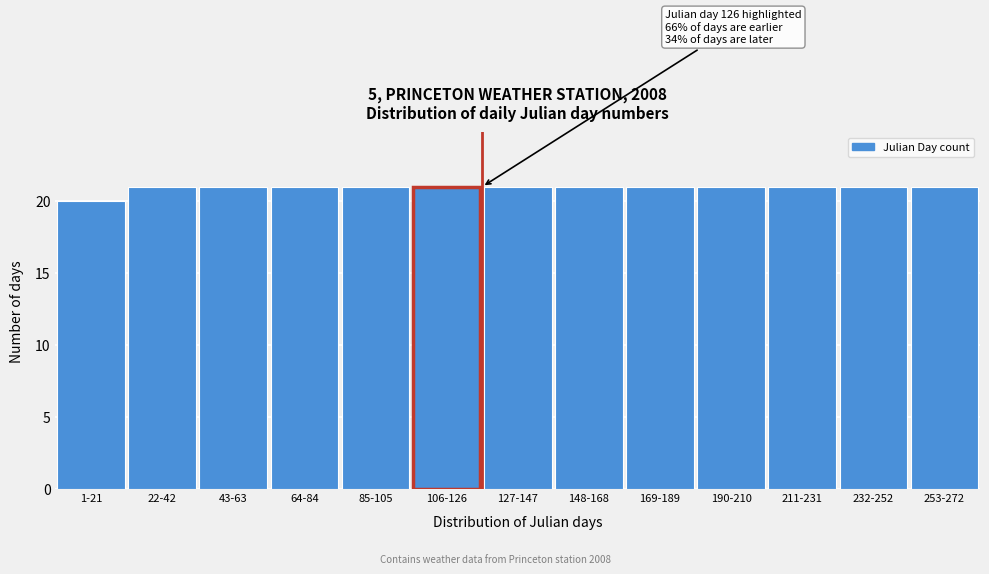

Reading left to right, extract all data points from this chart.

1-21=20	22-42=21	43-63=21	64-84=21	85-105=21	106-126=21	127-147=21	148-168=21	169-189=21	190-210=21	211-231=21	232-252=21	253-272=21